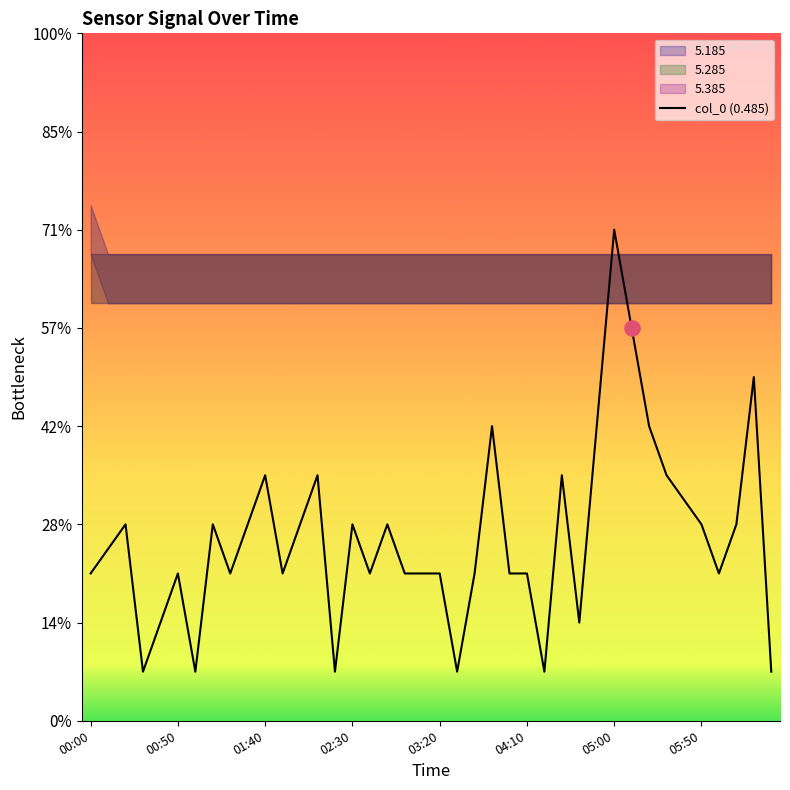

Between 29 and 10, which is larger?

29